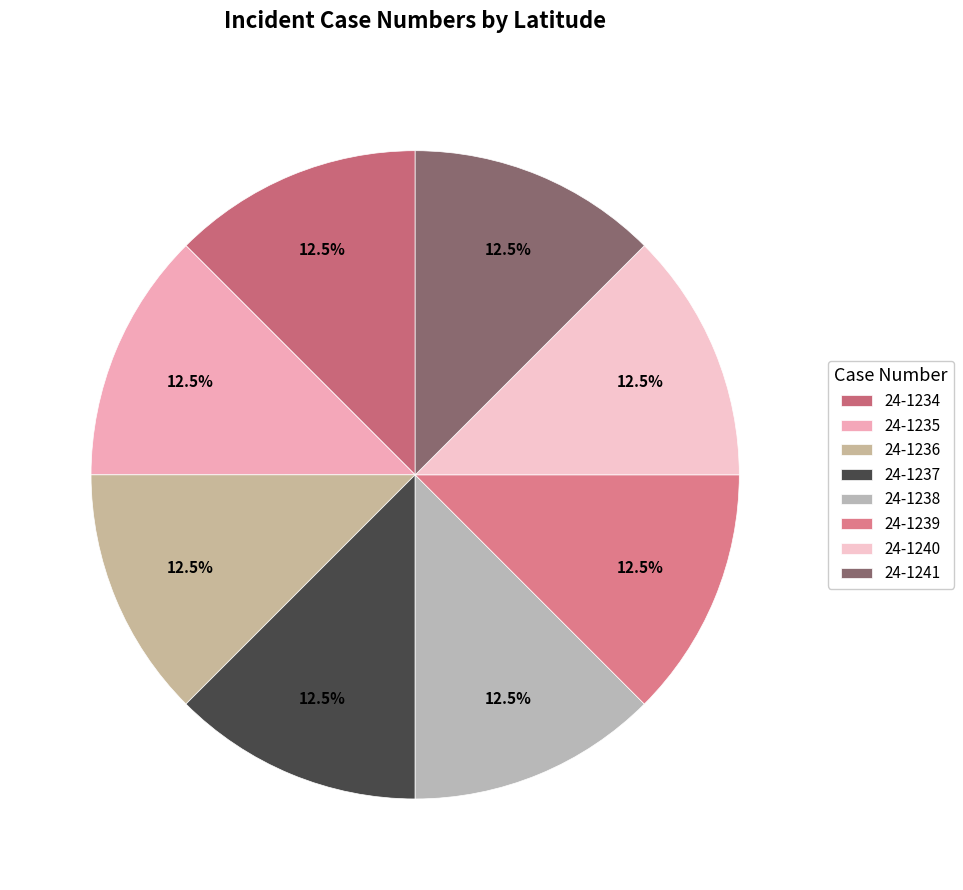

To the nearest percent, what portion does 24-1239 represent?

13%